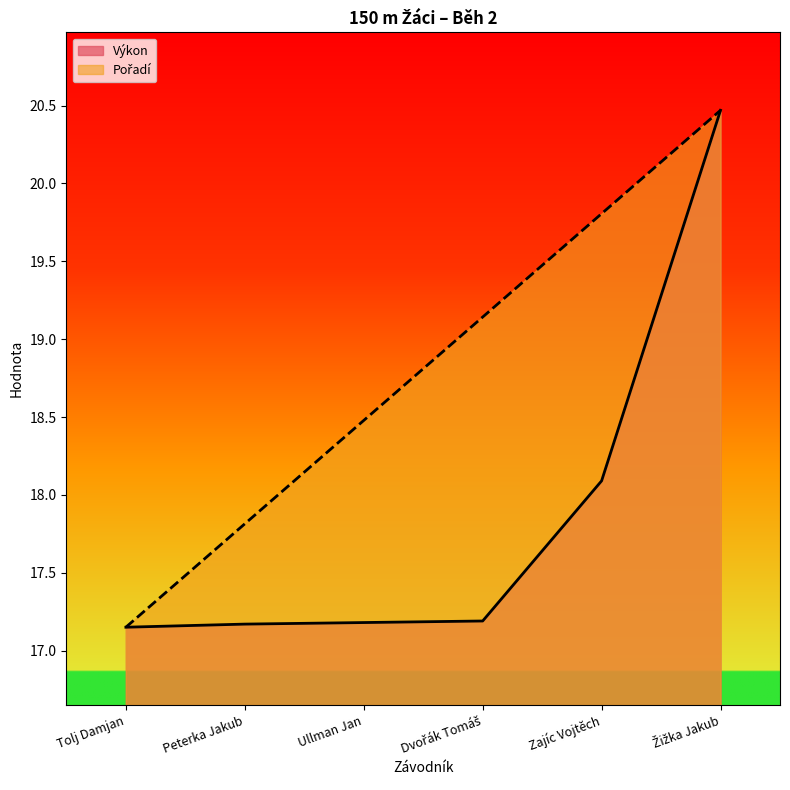

True or false: Výkon and Pořadí intersect in this chart.

False